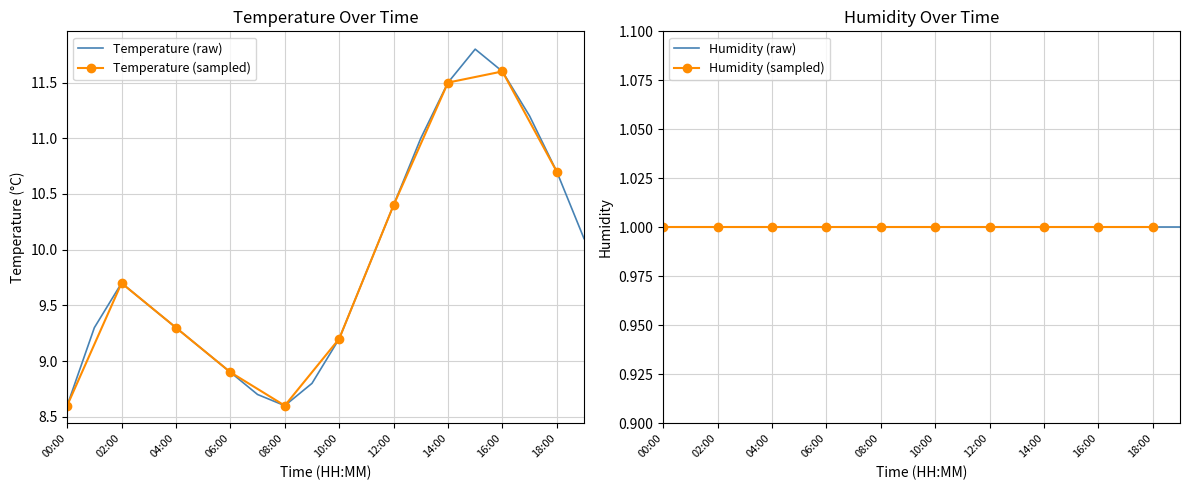

List the labels in order of value, largest first.

15:00, 16:00, 14:00, 17:00, 13:00, 18:00, 12:00, 19:00, 11:00, 02:00, 03:00, 01:00, 04:00, 10:00, 05:00, 06:00, 09:00, 07:00, 00:00, 08:00